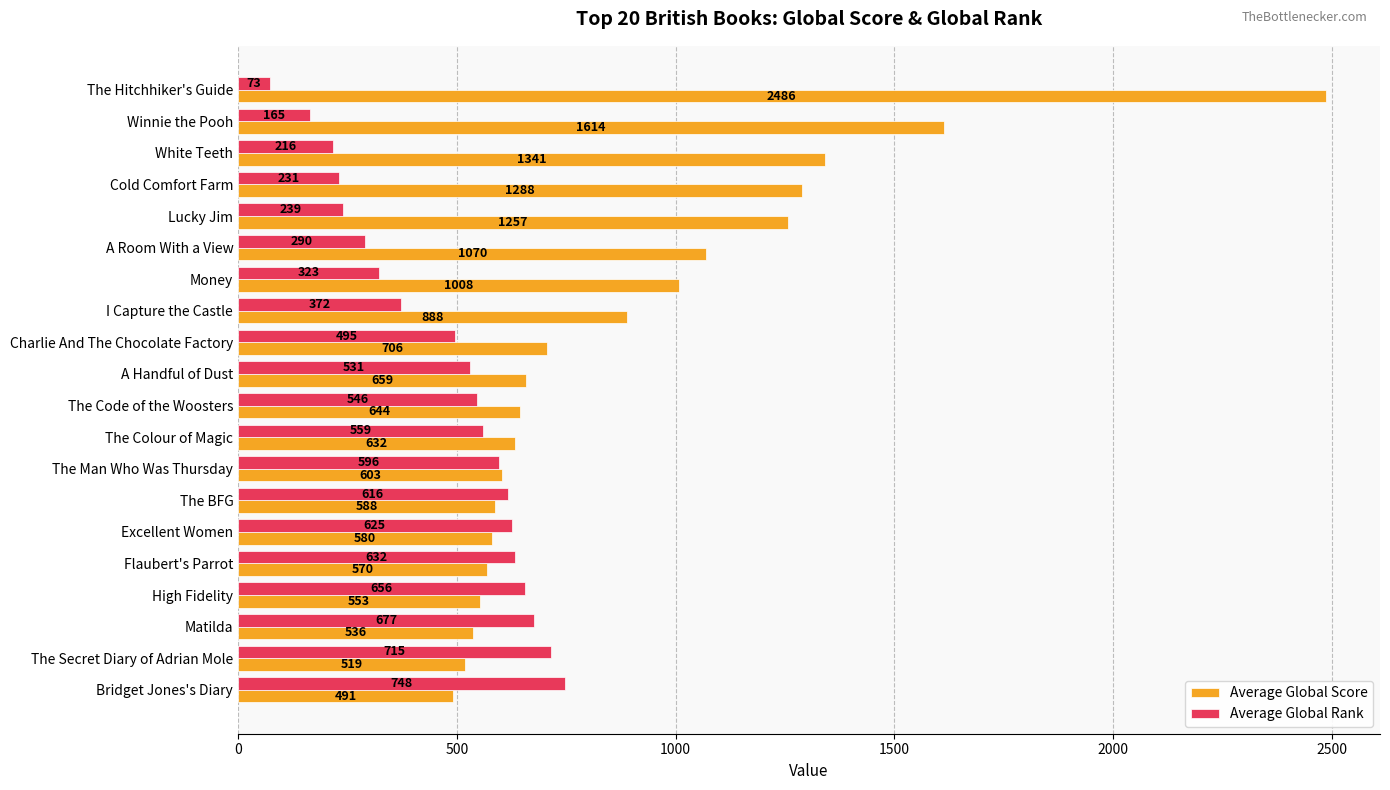

At which label is Average Global Score closest to 1488?

Winnie the Pooh